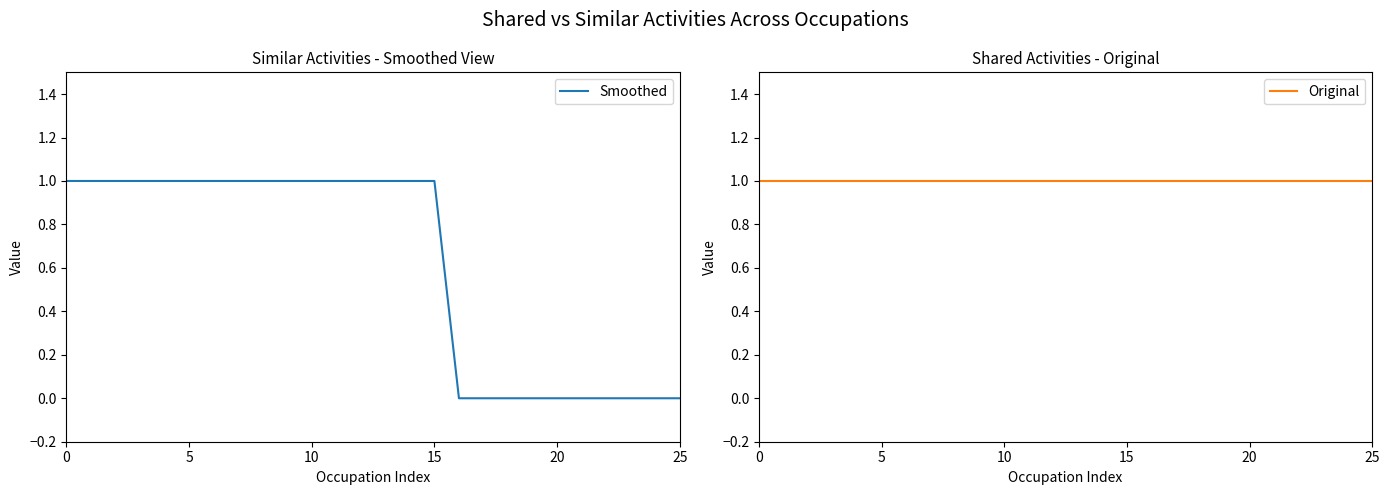

What is the lowest value of the Original series?

1